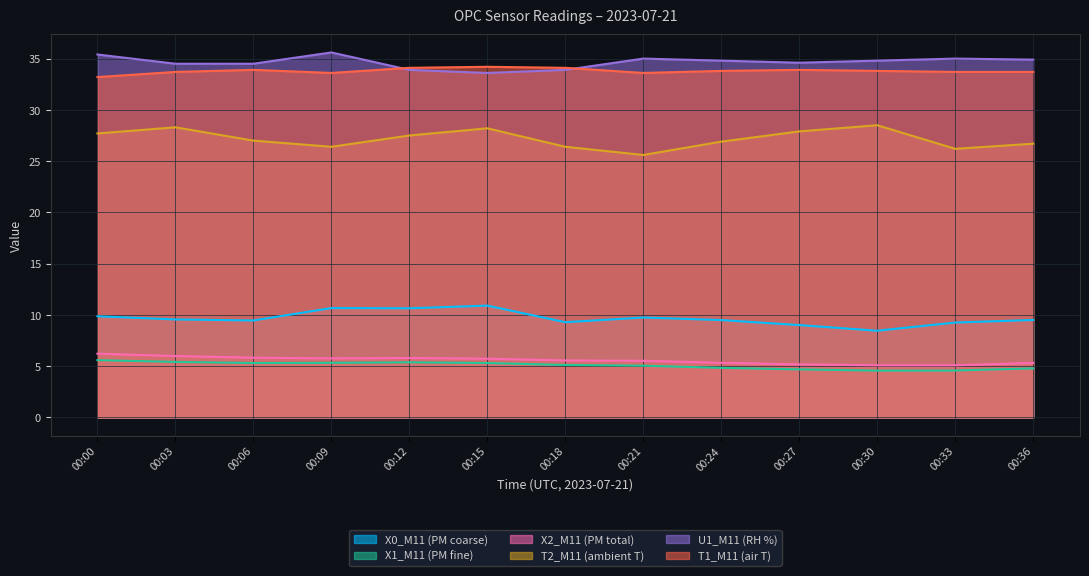

Reading left to right, list all the values displayed in this chart.

X0_M11 (PM coarse): 9.9	9.6	9.5	10.7	10.7	10.9	9.3	9.8	9.5	9.0	8.5	9.3	9.5
X1_M11 (PM fine): 5.6	5.4	5.3	5.3	5.4	5.3	5.1	5.0	4.8	4.7	4.6	4.6	4.8
X2_M11 (PM total): 6.2	6.0	5.8	5.8	5.8	5.7	5.6	5.5	5.3	5.2	5.1	5.1	5.3
T2_M11 (ambient T): 27.7	28.3	27.0	26.4	27.5	28.2	26.4	25.6	26.9	27.9	28.5	26.2	26.7
U1_M11 (RH %): 35.4	34.5	34.5	35.6	33.9	33.6	33.9	35.0	34.8	34.6	34.8	35.0	34.9
T1_M11 (air T): 33.2	33.7	33.9	33.6	34.1	34.2	34.1	33.6	33.8	33.9	33.8	33.7	33.7